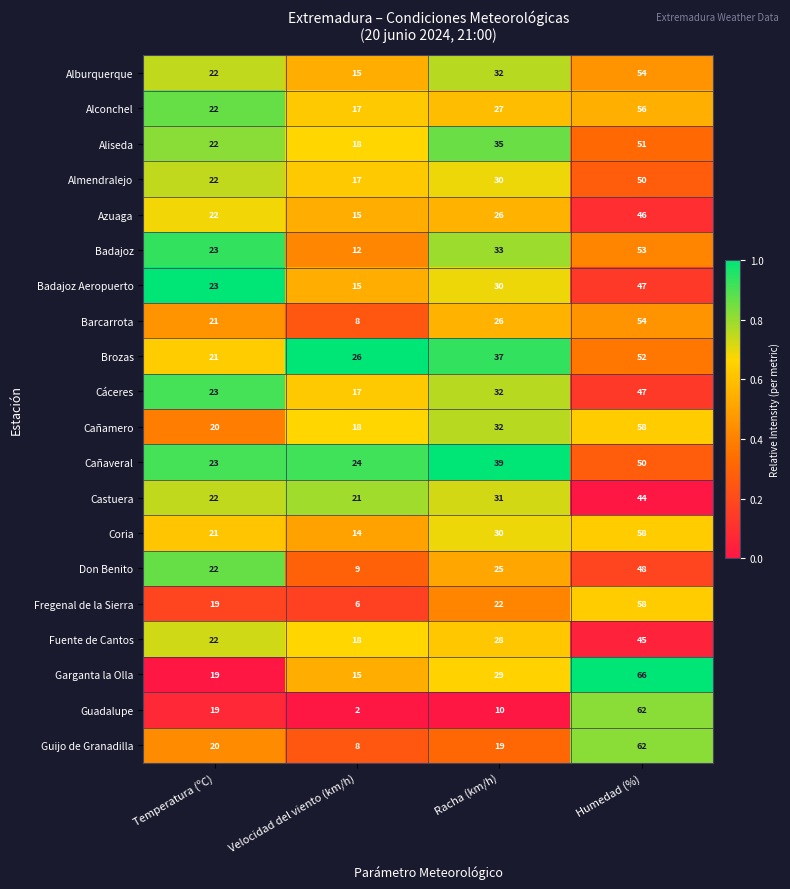

Which category has the lowest value in the Fregenal de la Sierra series?

Velocidad del viento (km/h)